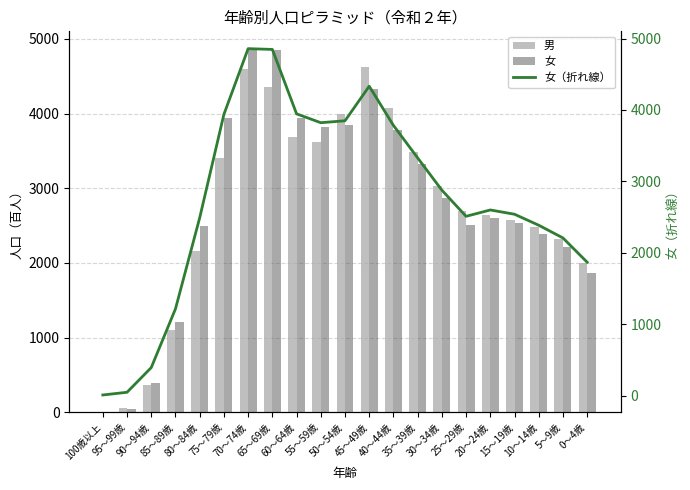

How many values in the 女 series exceed 2599?

10